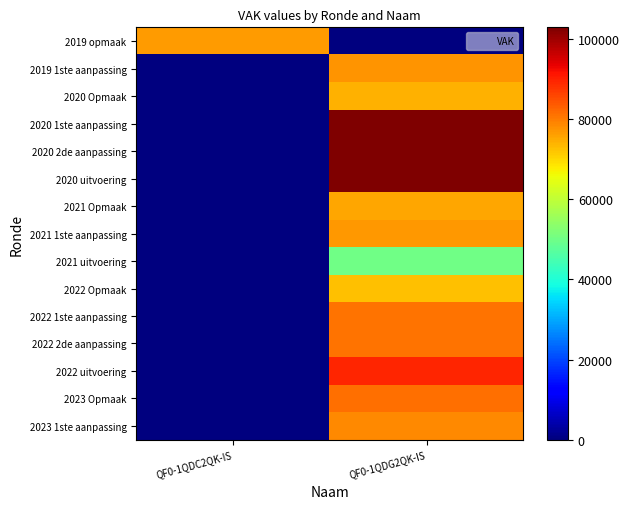

What is the difference between the highest and lowest values at QF0-1QDG2QK-IS?

102889